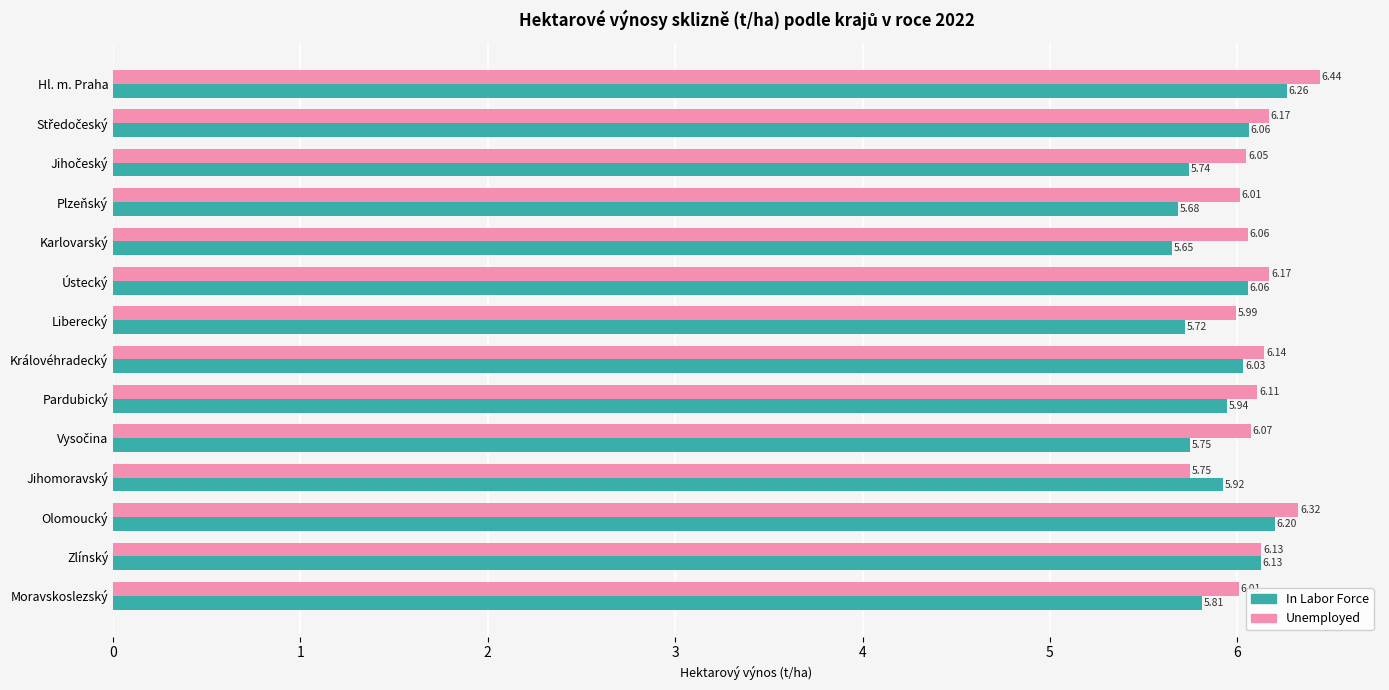

Which series changed the most between Plzeňský and Olomoucký?

In Labor Force